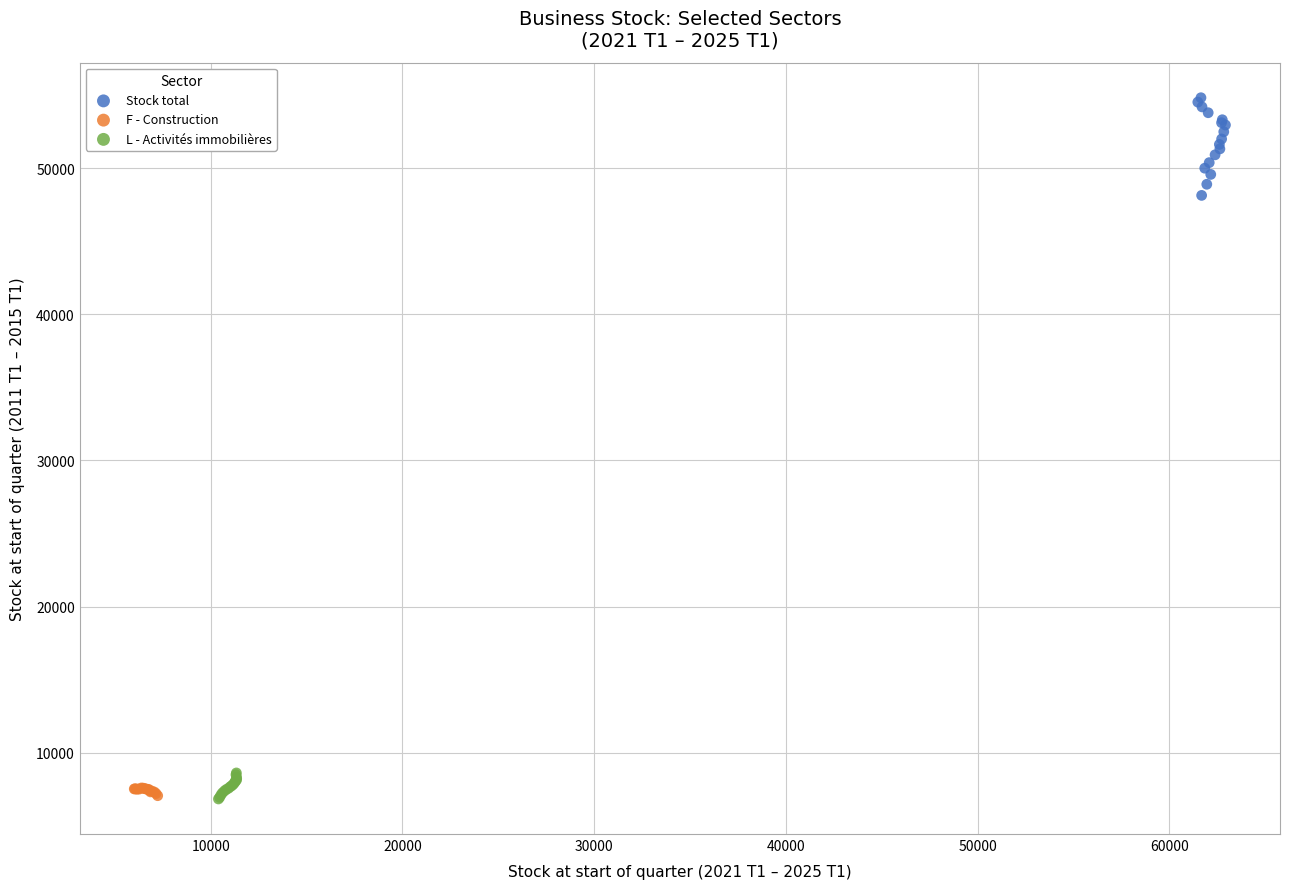

Which series has the widest spread of Y values?

Stock total